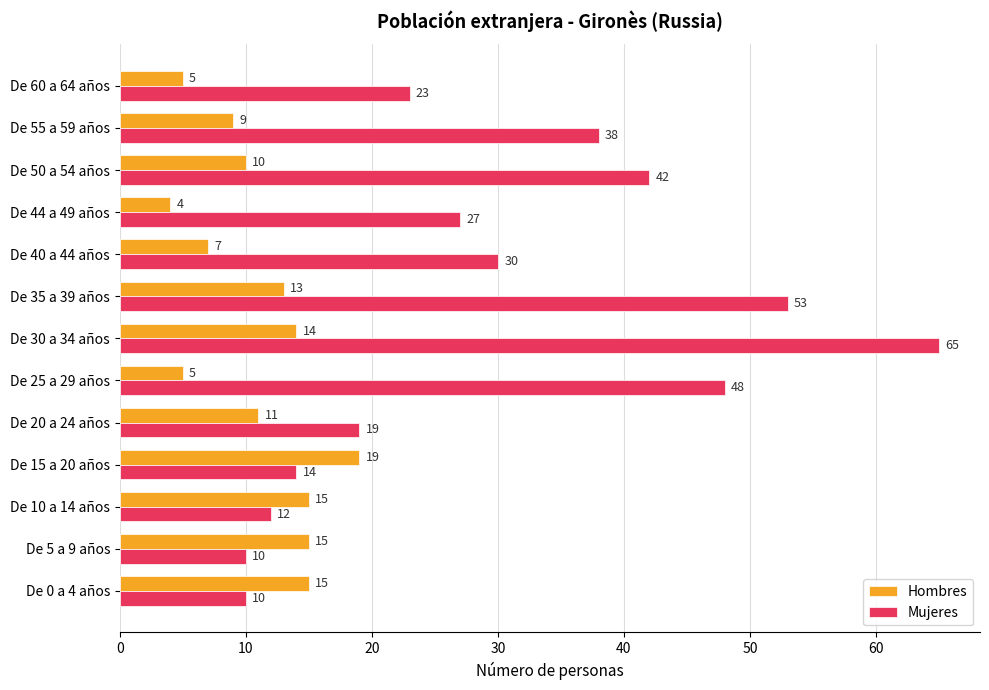

What is the difference between the highest and lowest values at De 20 a 24 años?

8